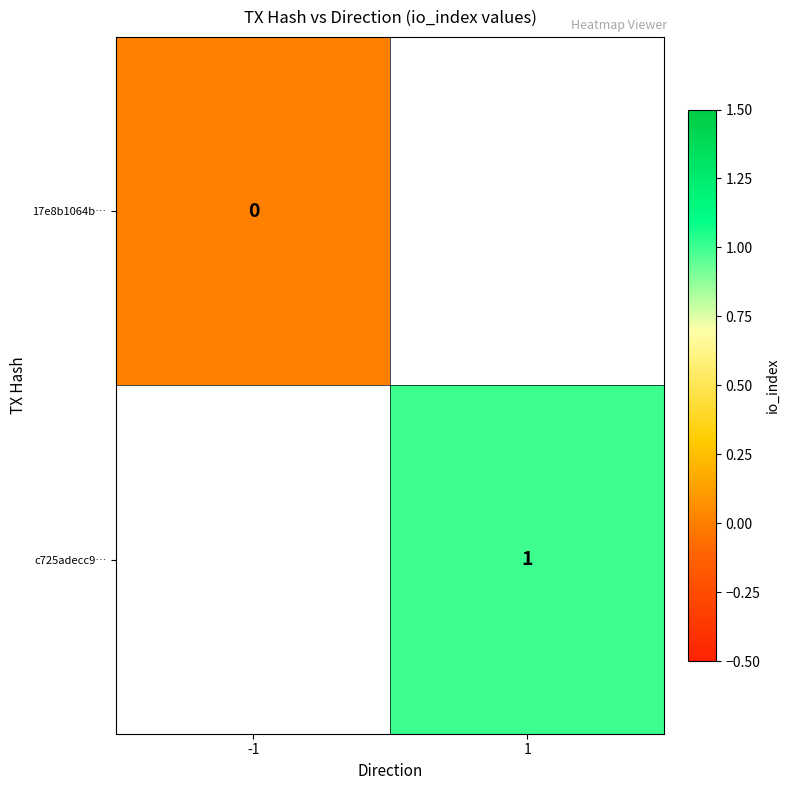

Count the number of data series in this chart.

2